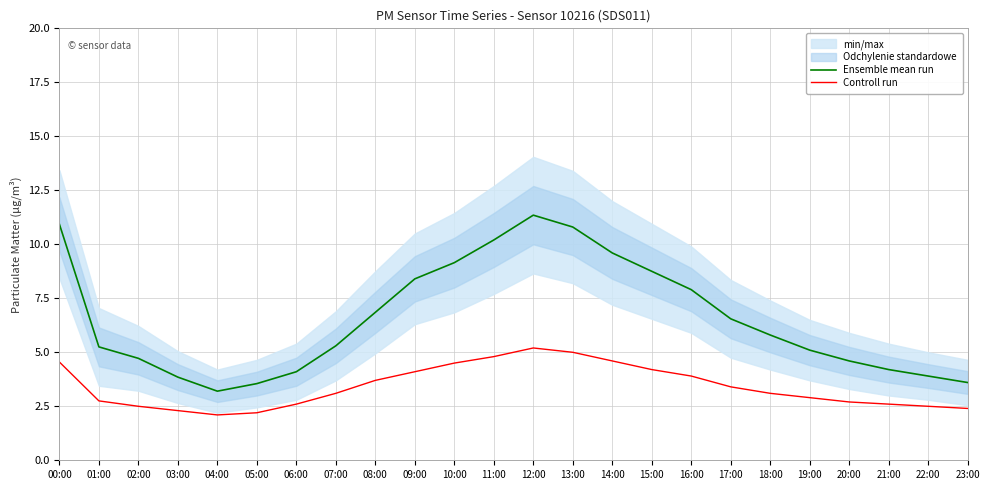

At which category is the sum across all series the highest?

12:00